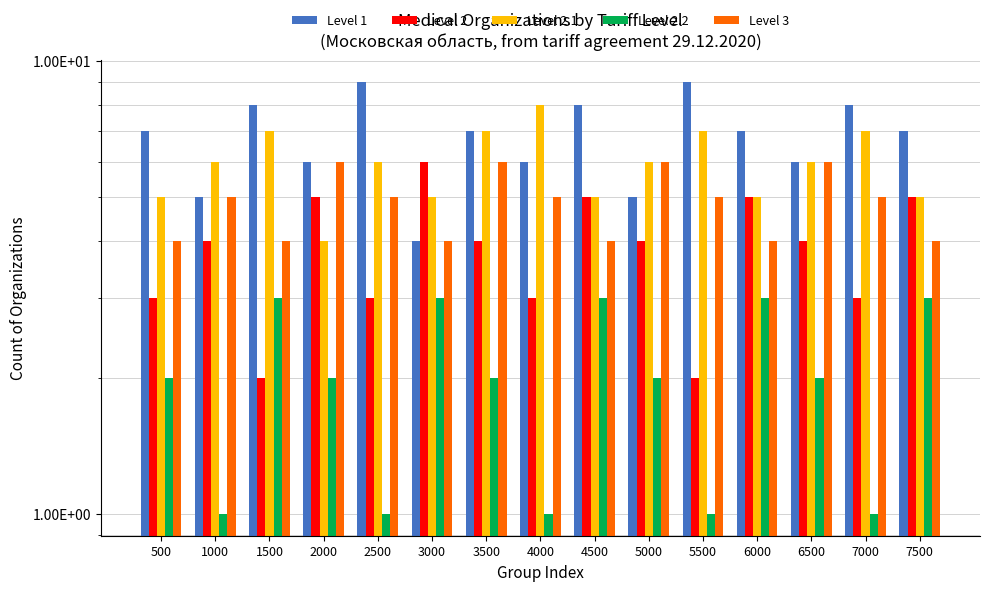

What are all the series names shown in the legend?

Level 1, Level 2, Level 2.1, Level 2.2, Level 3